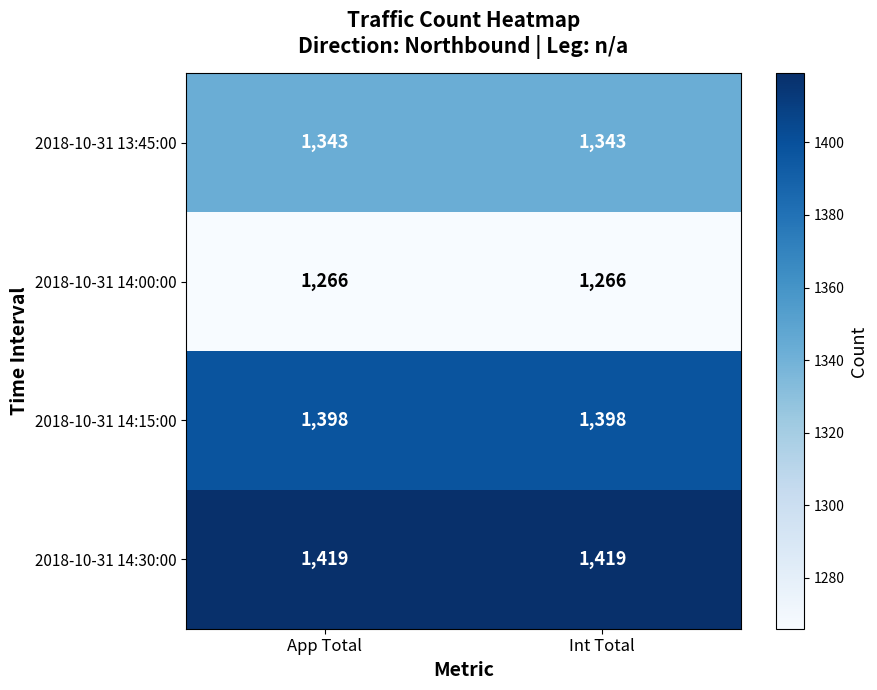

What is the spread (max minus min) of values at App Total?

153